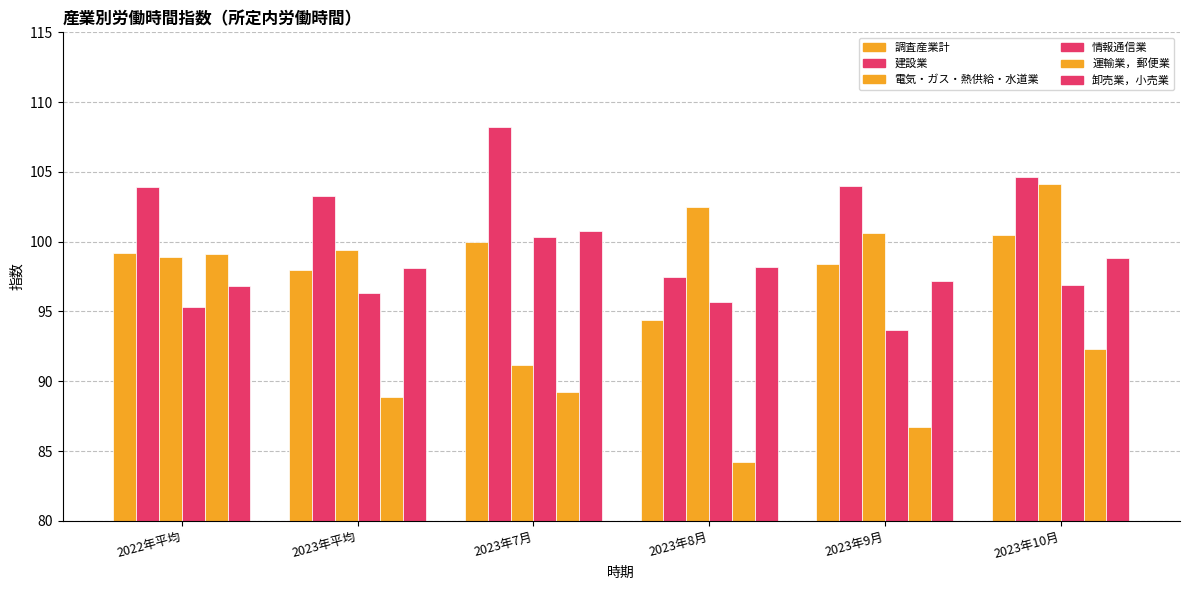

Are the bars grouped side by side (vs. stacked)?

Yes